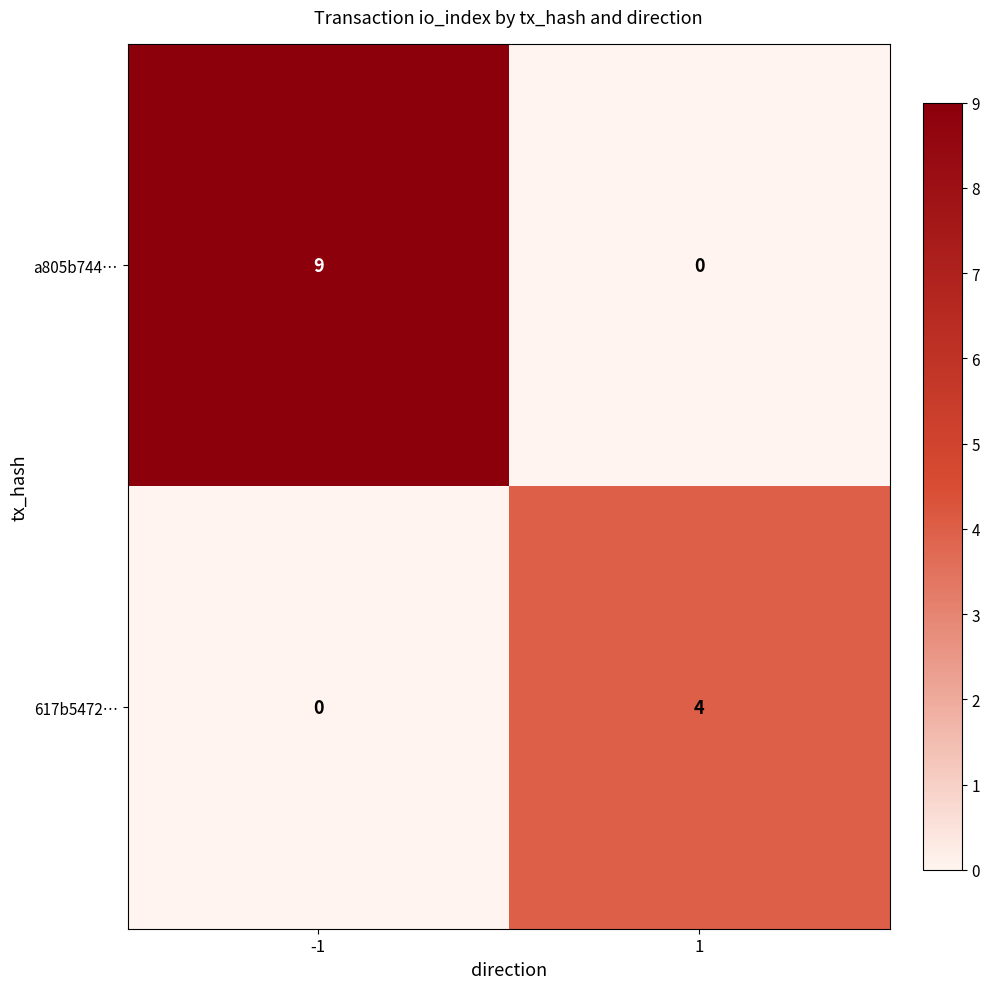

What is the spread (max minus min) of values at 1?

4